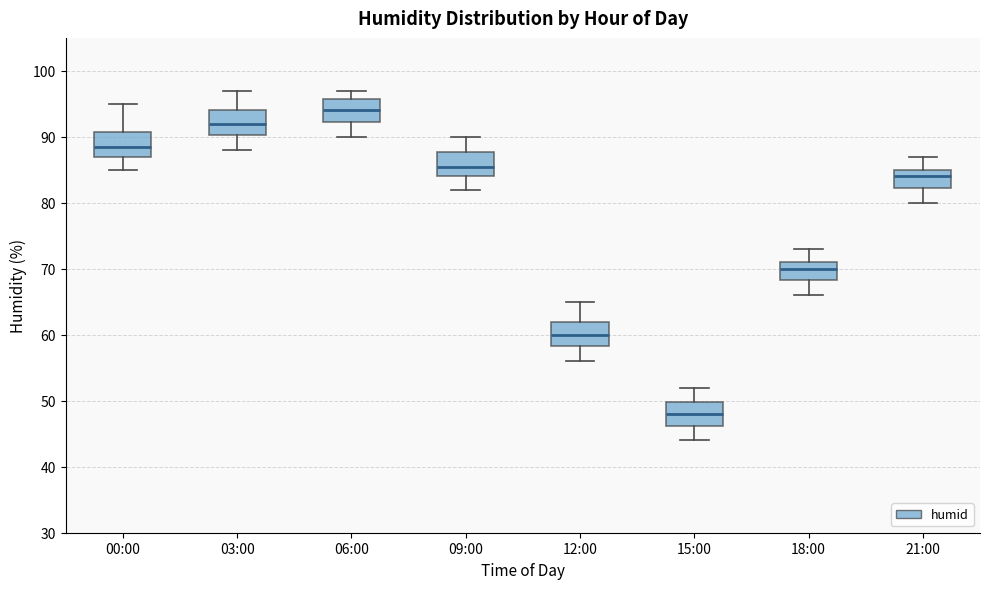

Reading left to right, read every box against the y-axis: the position of its median line, the range the box covers, and the ends of its whiskers. The values are not printed on the chart, so give them approximately, as read against the axis.

00:00: median 89, box 87 to 91, whiskers 85 to 95
03:00: median 92, box 90 to 94, whiskers 88 to 97
06:00: median 94, box 92 to 96, whiskers 90 to 97
09:00: median 86, box 84 to 88, whiskers 82 to 90
12:00: median 60, box 58 to 62, whiskers 56 to 65
15:00: median 48, box 46 to 50, whiskers 44 to 52
18:00: median 70, box 68 to 71, whiskers 66 to 73
21:00: median 84, box 82 to 85, whiskers 80 to 87